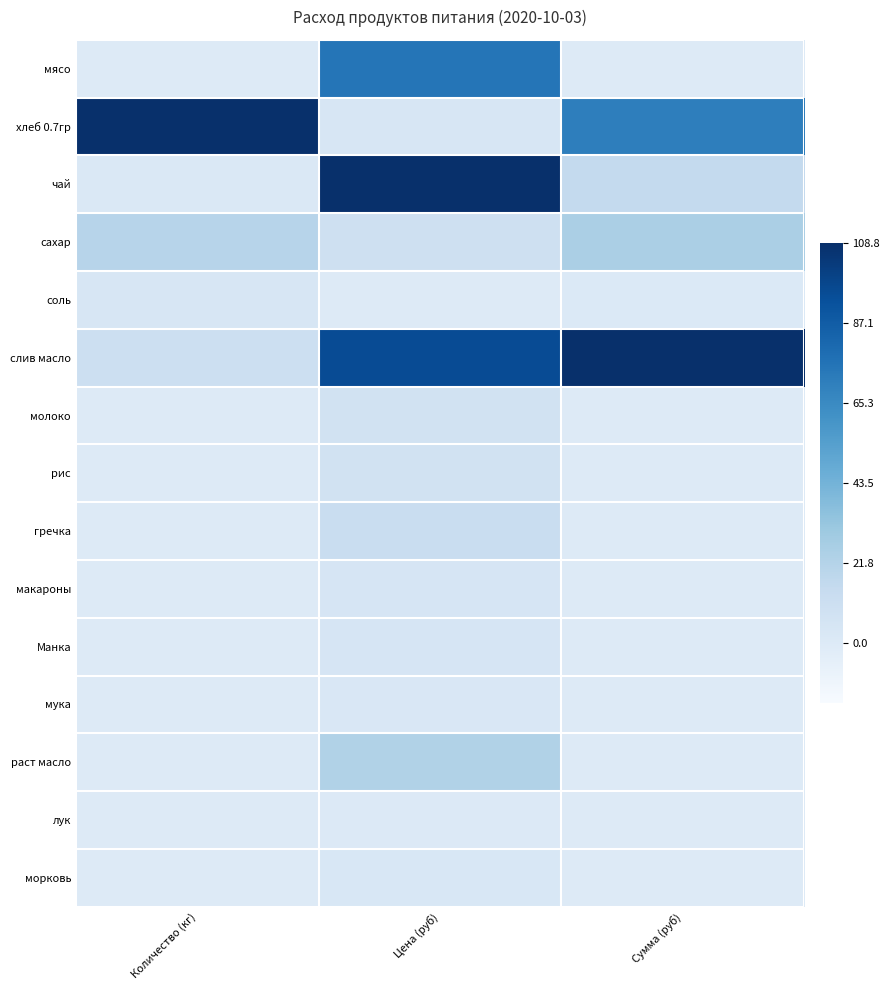

Reading left to right, what are all the values shown in this chart?

мясо: Количество (кг)=0.0	Цена (руб)=0.7	Сумма (руб)=0.0
хлеб 0.7гр: Количество (кг)=1.0	Цена (руб)=0.0	Сумма (руб)=0.7
чай: Количество (кг)=0.0	Цена (руб)=1.0	Сумма (руб)=0.1
сахар: Количество (кг)=0.2	Цена (руб)=0.1	Сумма (руб)=0.2
соль: Количество (кг)=0.0	Цена (руб)=0.0	Сумма (руб)=0.0
слив масло: Количество (кг)=0.1	Цена (руб)=0.9	Сумма (руб)=1.0
молоко: Количество (кг)=0.0	Цена (руб)=0.1	Сумма (руб)=0.0
рис: Количество (кг)=0.0	Цена (руб)=0.1	Сумма (руб)=0.0
гречка: Количество (кг)=0.0	Цена (руб)=0.1	Сумма (руб)=0.0
макароны: Количество (кг)=0.0	Цена (руб)=0.0	Сумма (руб)=0.0
Манка: Количество (кг)=0.0	Цена (руб)=0.0	Сумма (руб)=0.0
мука: Количество (кг)=0.0	Цена (руб)=0.0	Сумма (руб)=0.0
раст масло: Количество (кг)=0.0	Цена (руб)=0.2	Сумма (руб)=0.0
лук: Количество (кг)=0.0	Цена (руб)=0.0	Сумма (руб)=0.0
морковь: Количество (кг)=0.0	Цена (руб)=0.0	Сумма (руб)=0.0